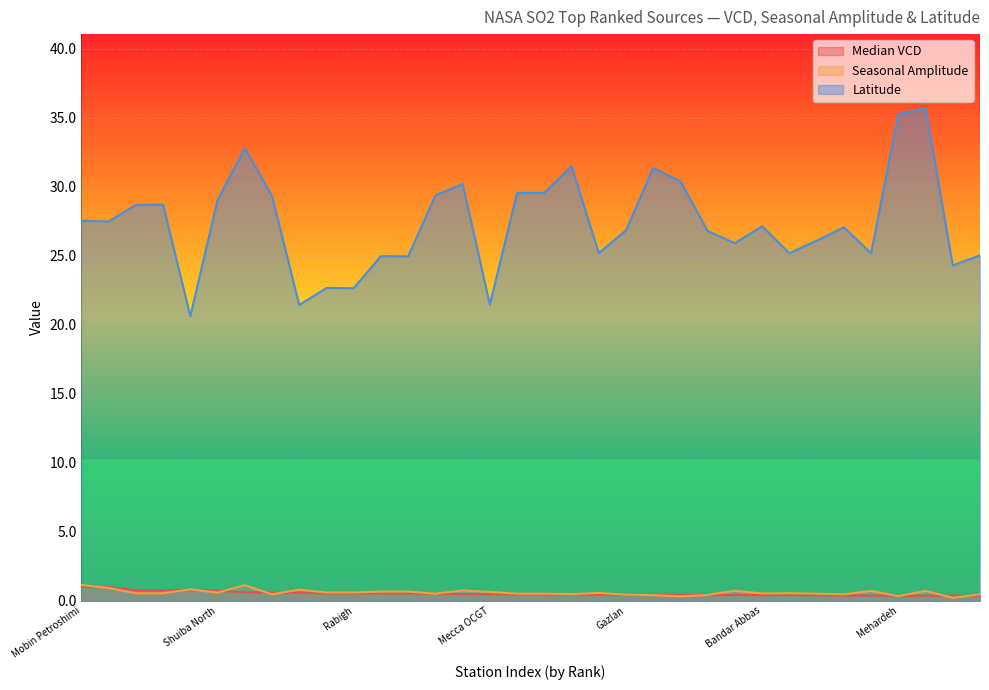

What is the lowest value of the Seasonal Amplitude series?

0.2